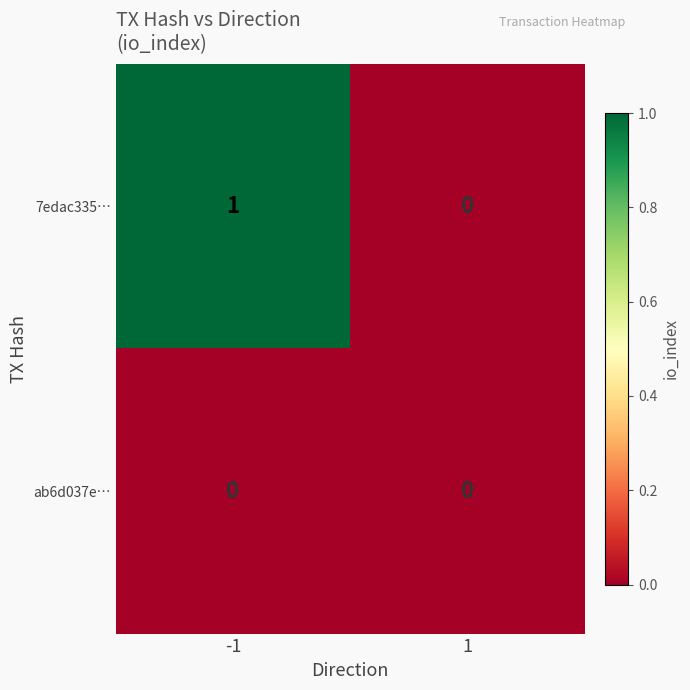

Rank the categories by 7edac335… value from highest to lowest.

-1, 1